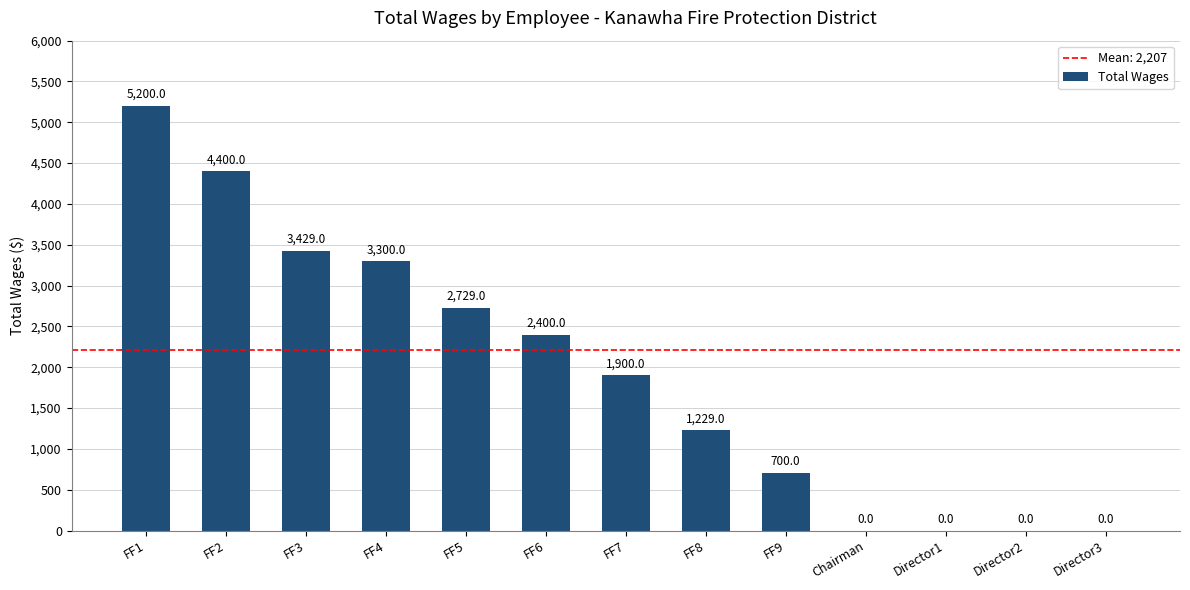

What is the greatest value displayed?

5200